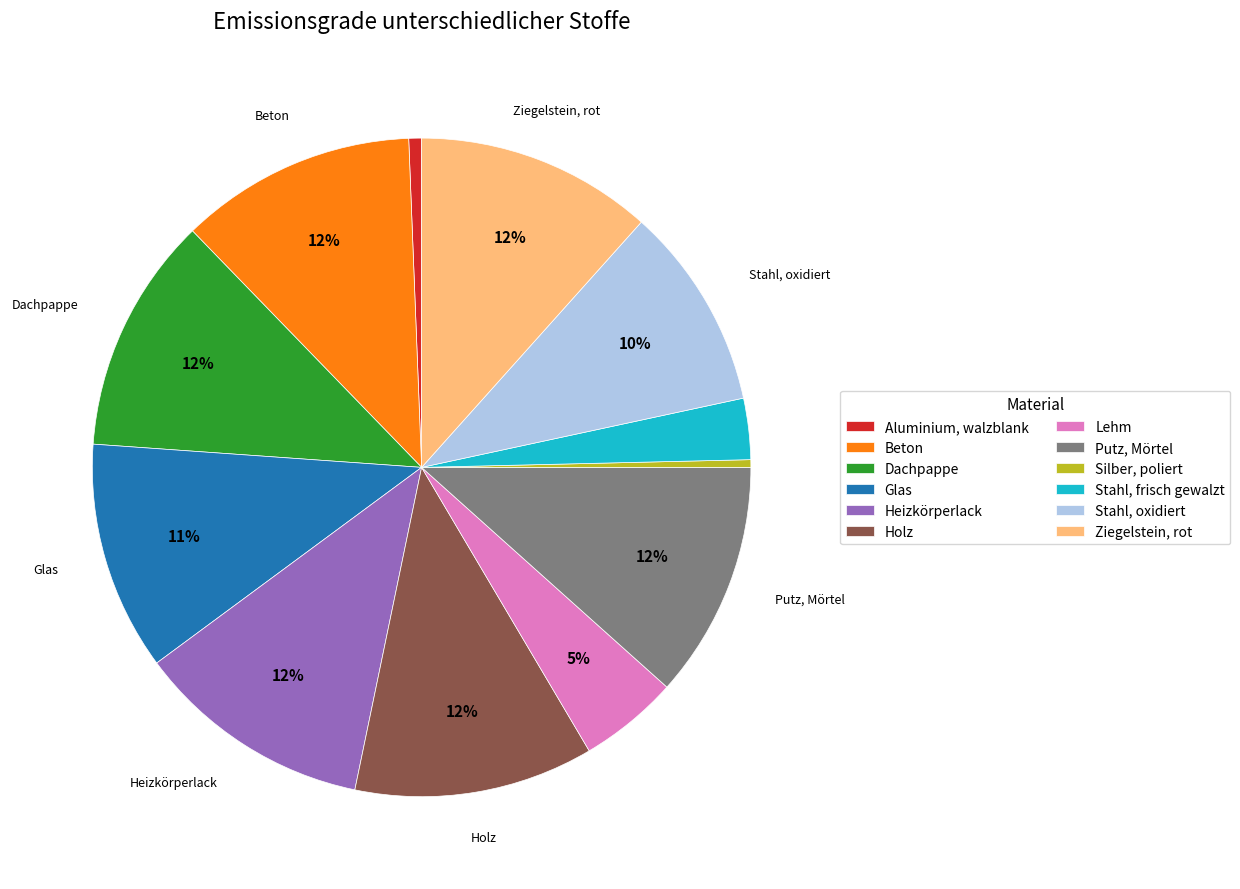

Which has a higher value, Dachpappe or Lehm?

Dachpappe